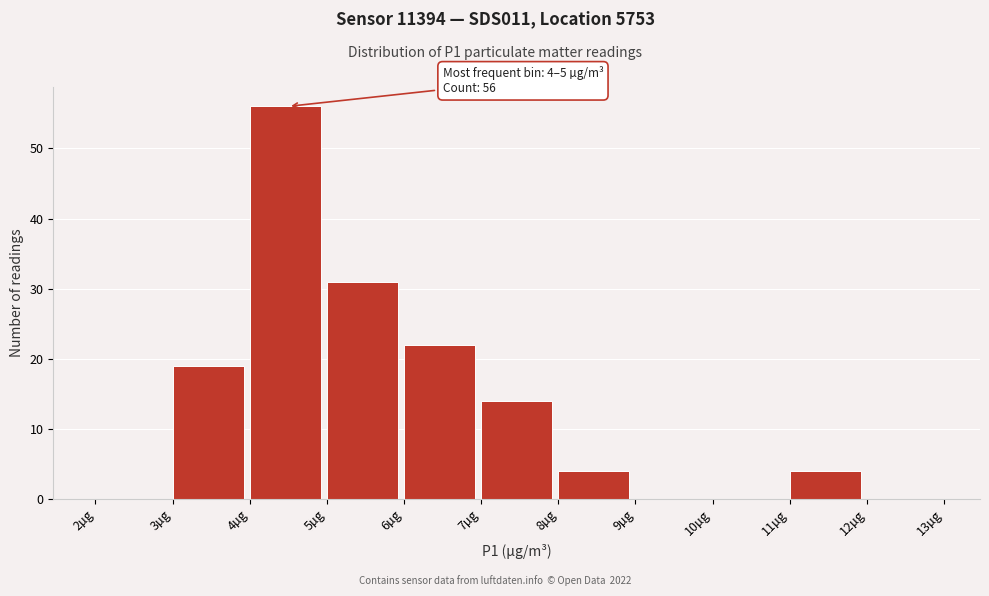

Which range on the x-axis has the tallest bar?

4 to 5